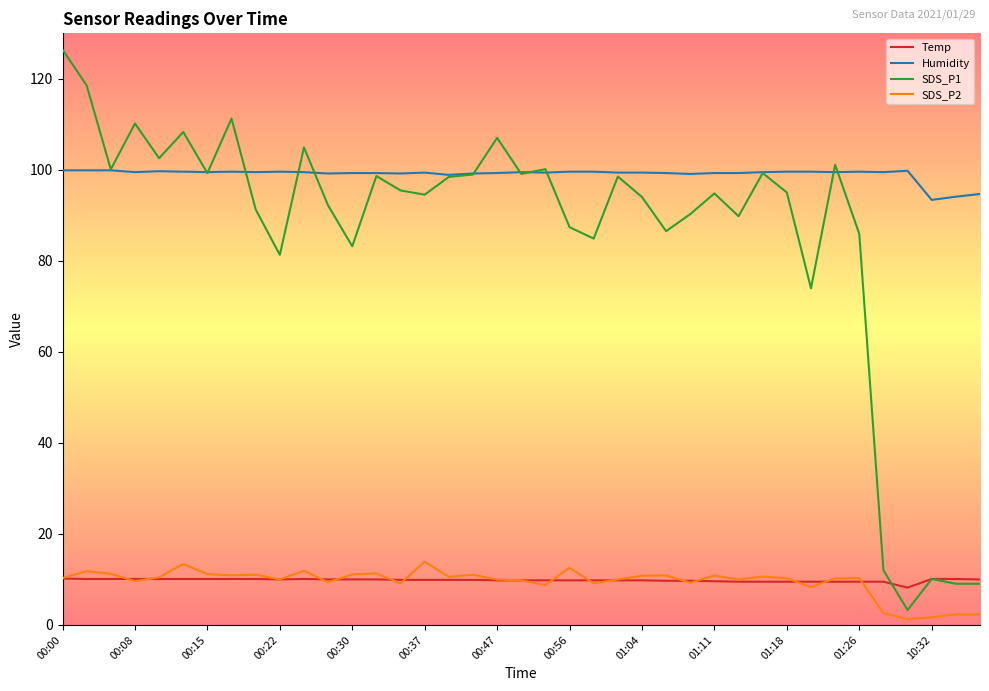

Which series has the largest range (max minus min)?

SDS_P1